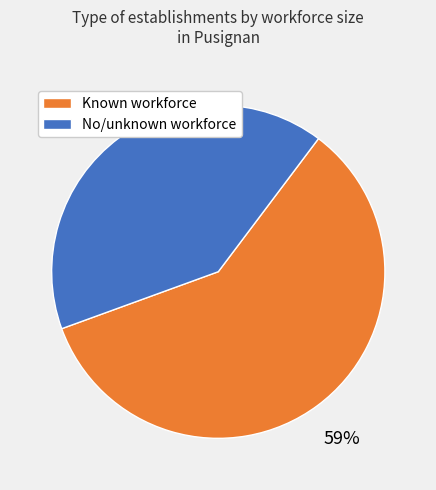

Is there any slice that represents more than half of the pie?

Yes